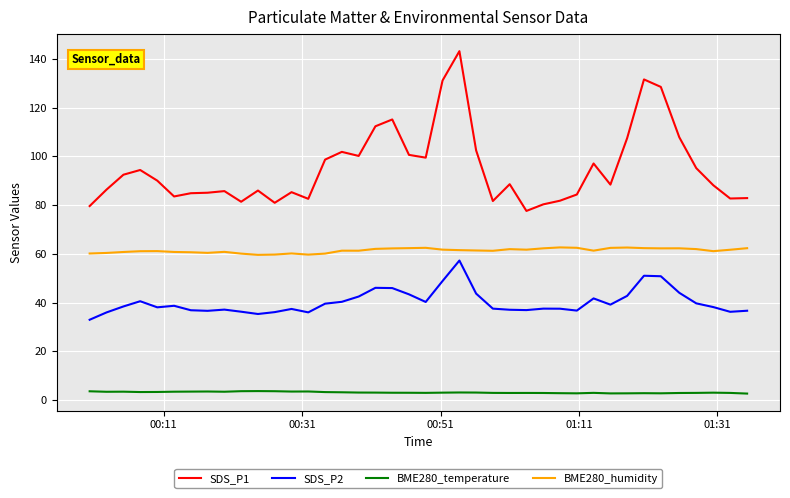

Which series has the largest range (max minus min)?

SDS_P1